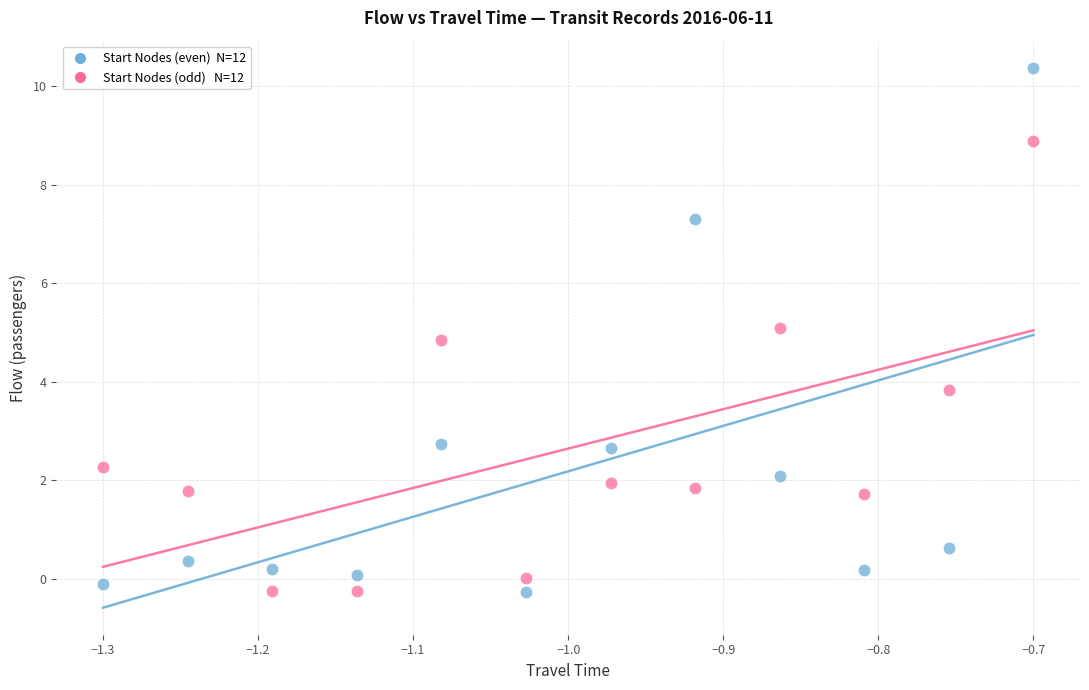

Across all data points, what is the range of X values (max minus min)?

0.6